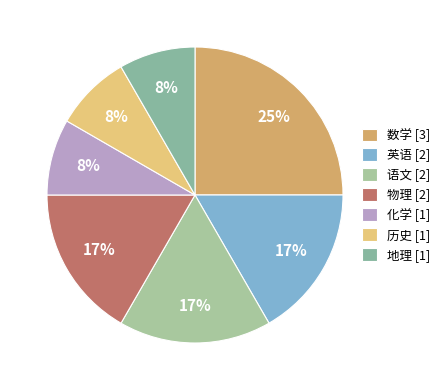

The 化学 slice represents 8% of the pie. True or false?

True